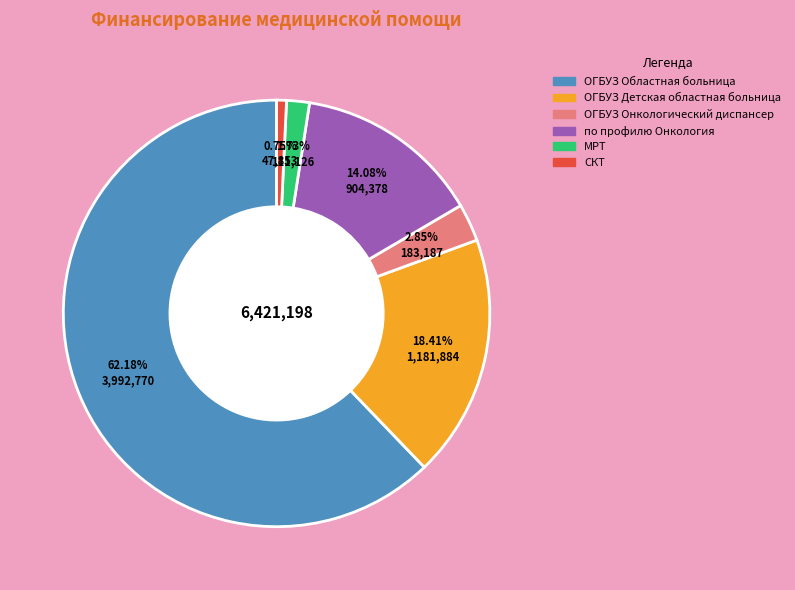

How many segments does this pie chart have?

6